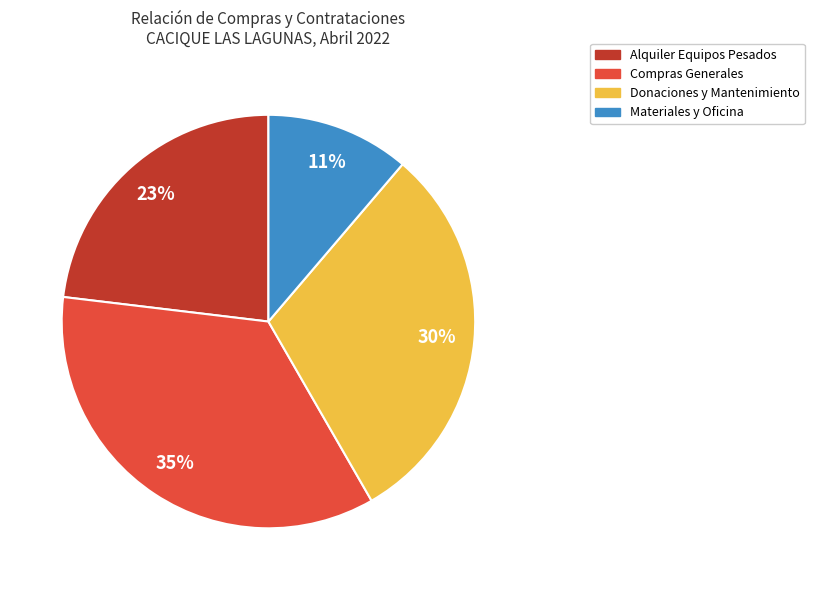

To the nearest percent, what is the difference between the largest and smallest slice percentages?

24%